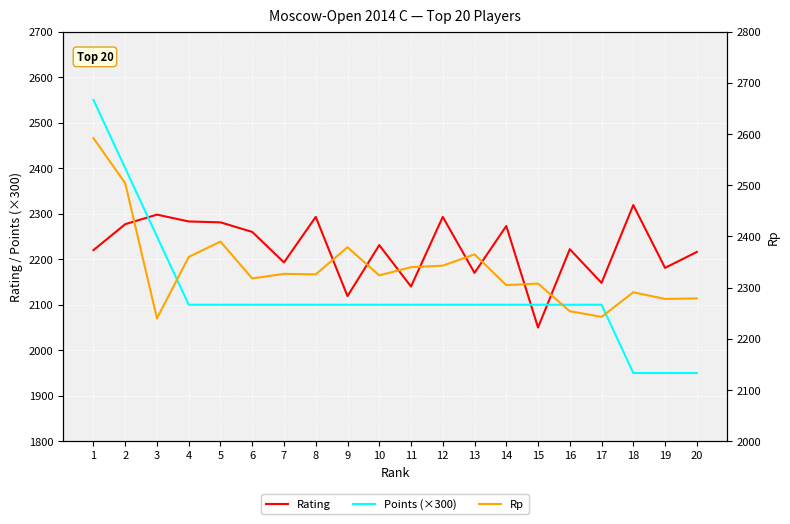

At 8, list the series in order from largest to smallest.

Rp, Rating, Points (×300)